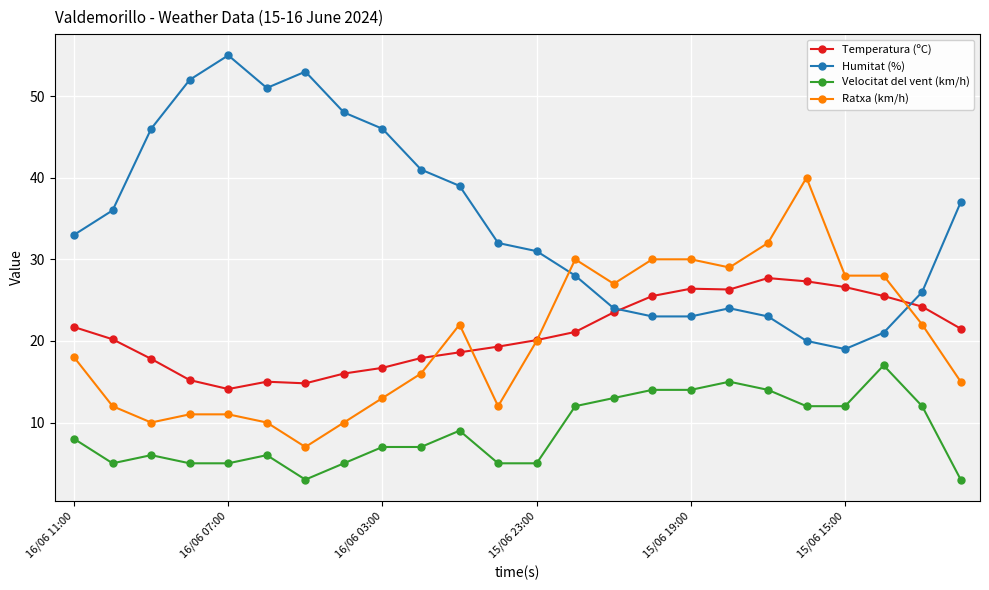

At how many categories does at least one series exceed 45?

7